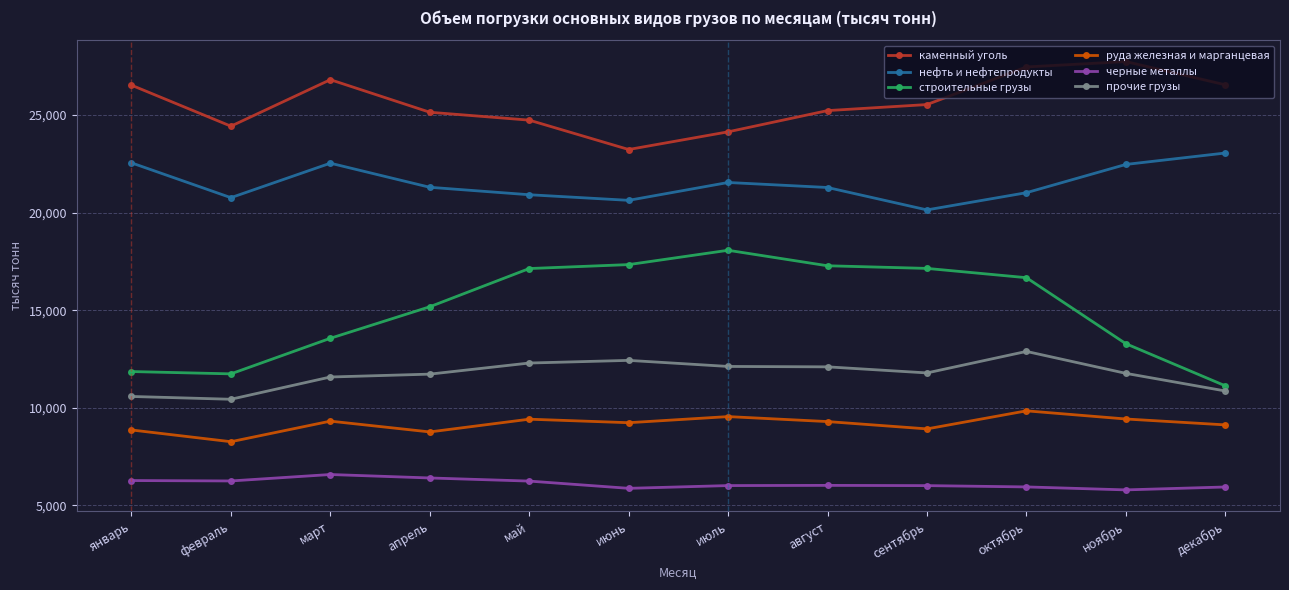

What is the minimum value shown in the chart?

5793